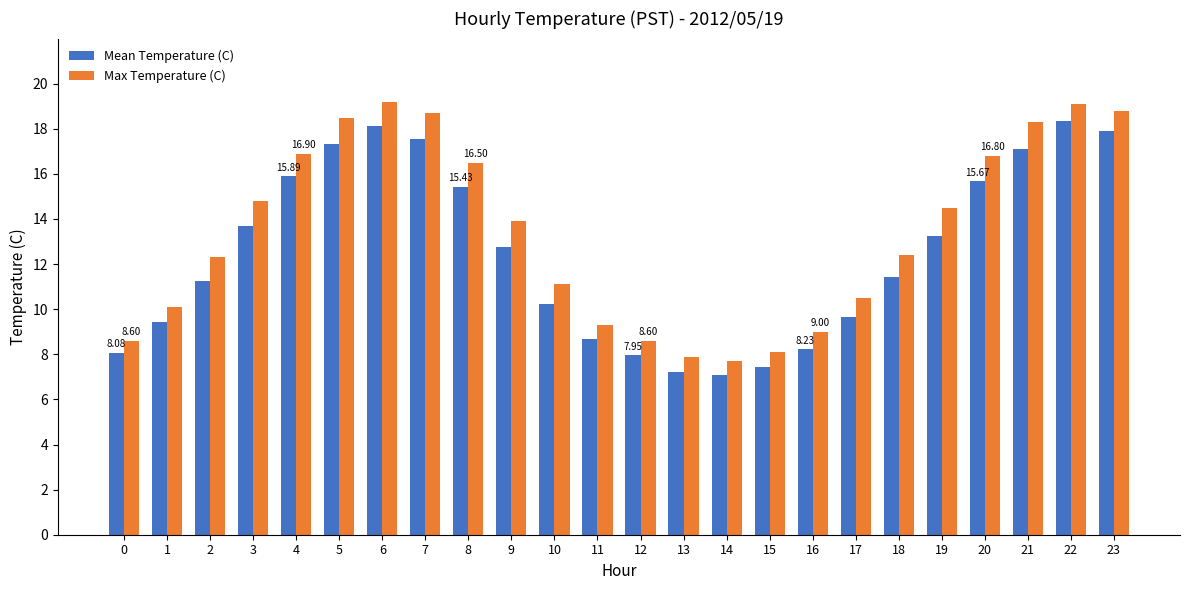

Which series has the largest total across all categories?

Max Temperature (C)